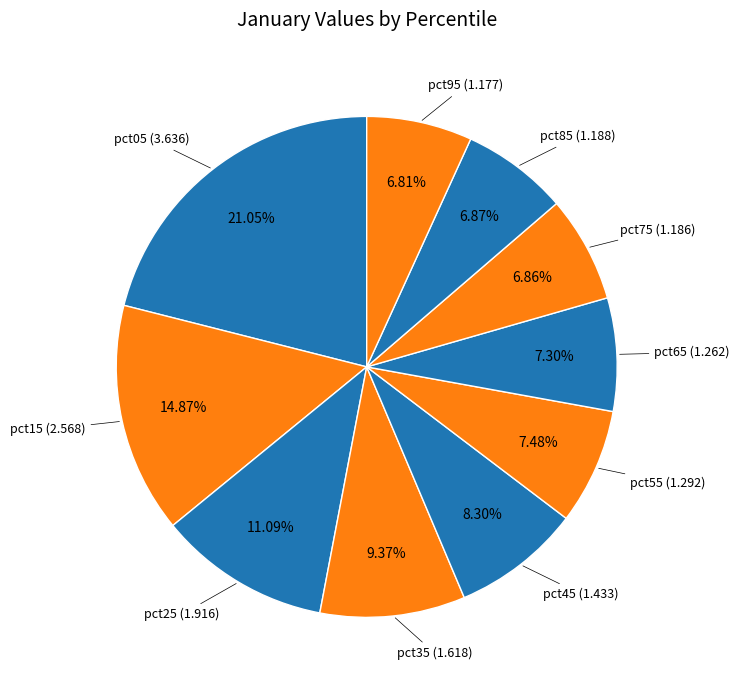

Is the sum of pct65 and pct45 greater than half?

No